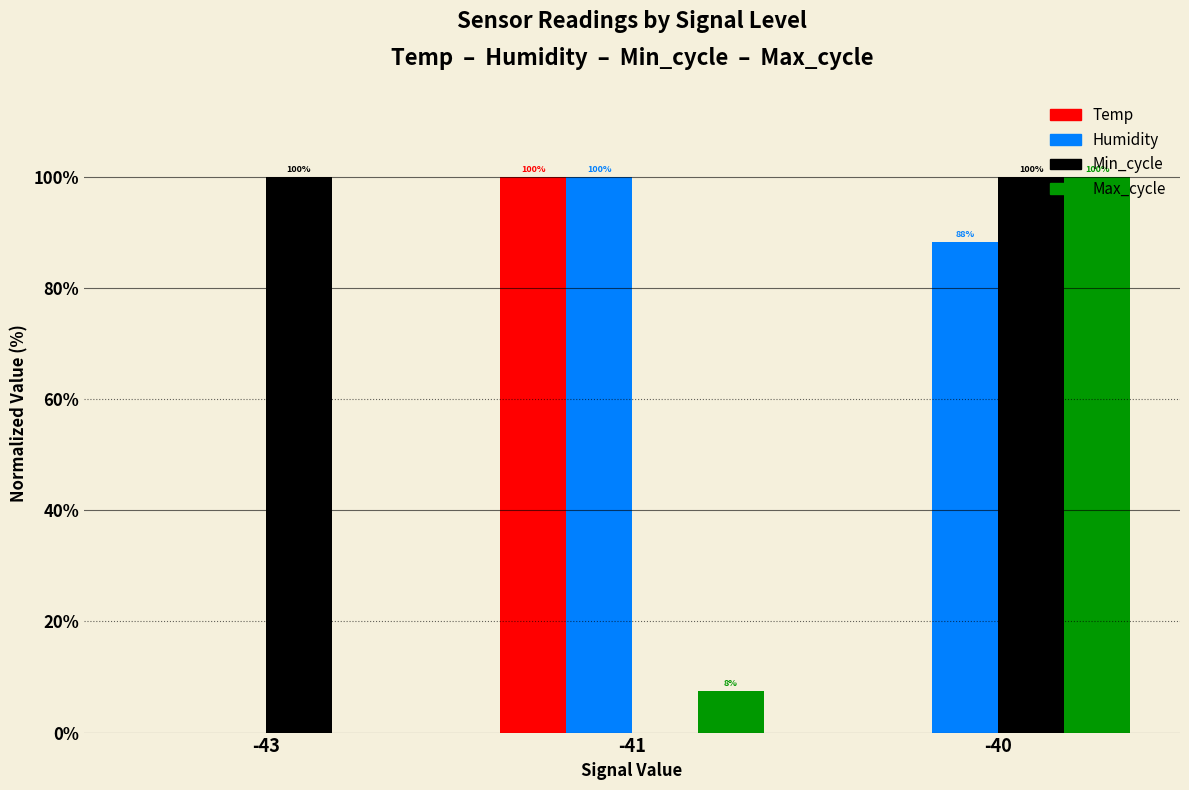

Which series changed the most between -43 and -40?

Max_cycle